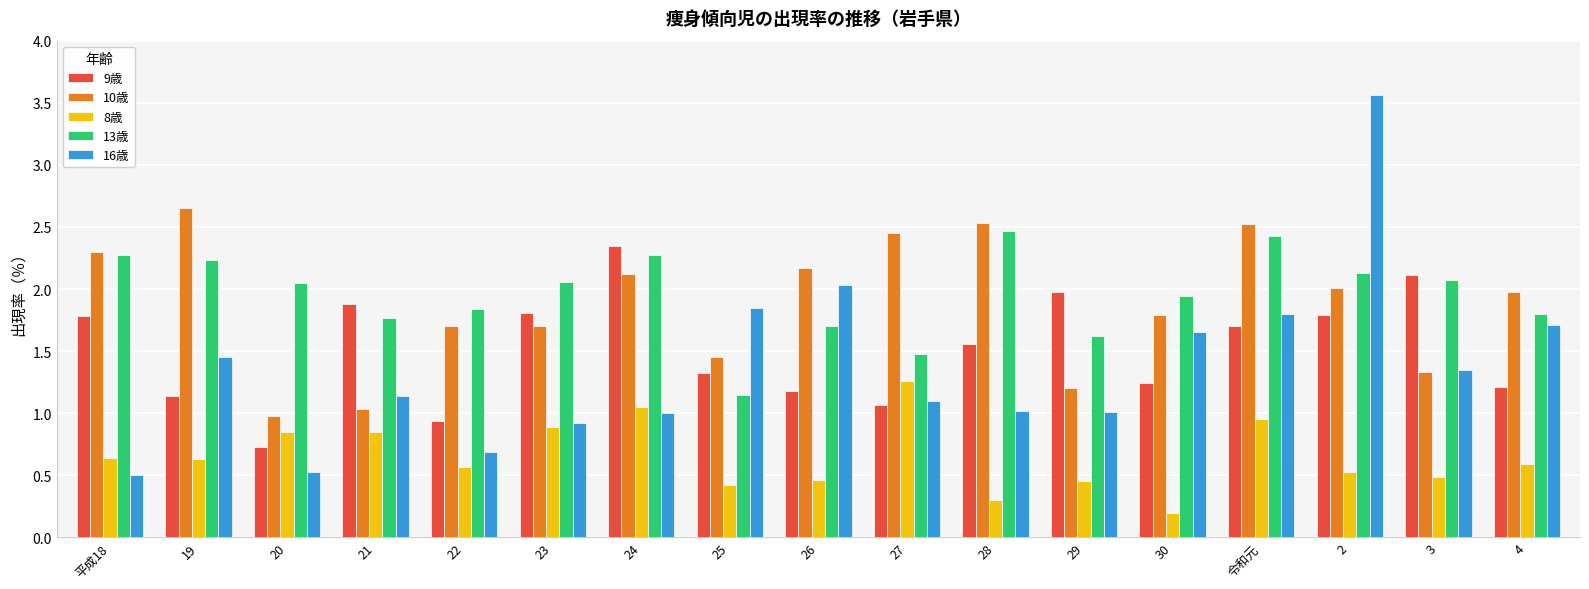

What is the label of the 1st bar from the left?

平成18